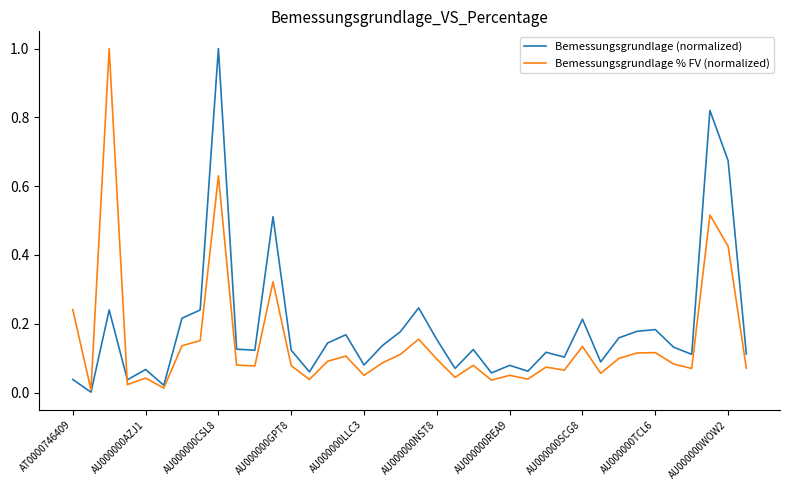

What is the maximum value shown in the chart?

1.0